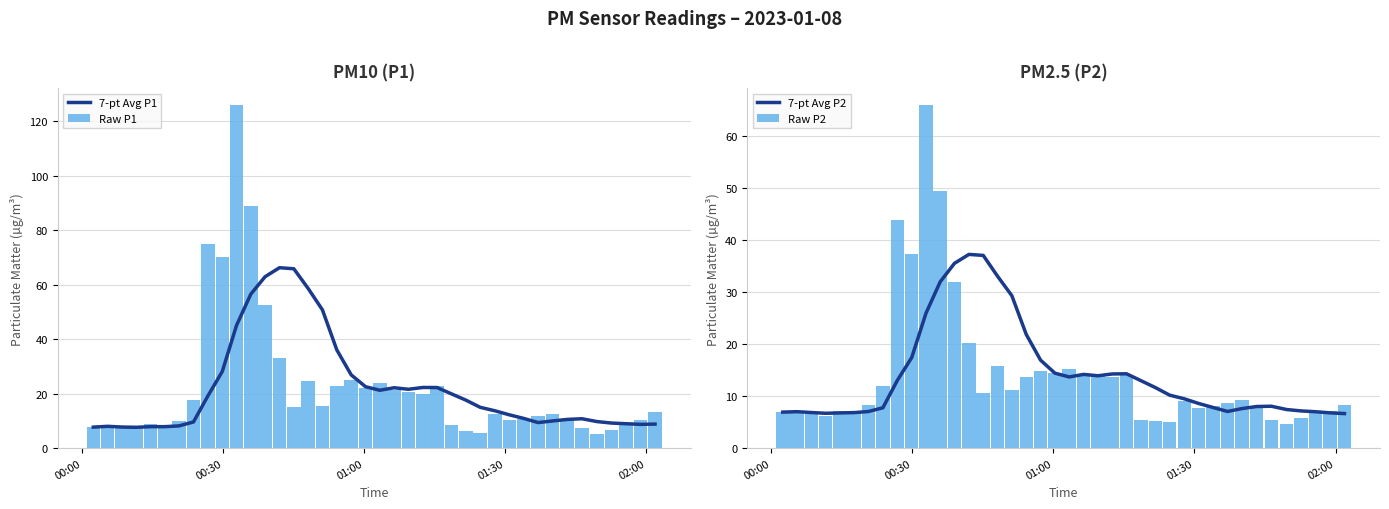

What is the difference between the maximum and second lowest values in the Raw P2 series?

60.9